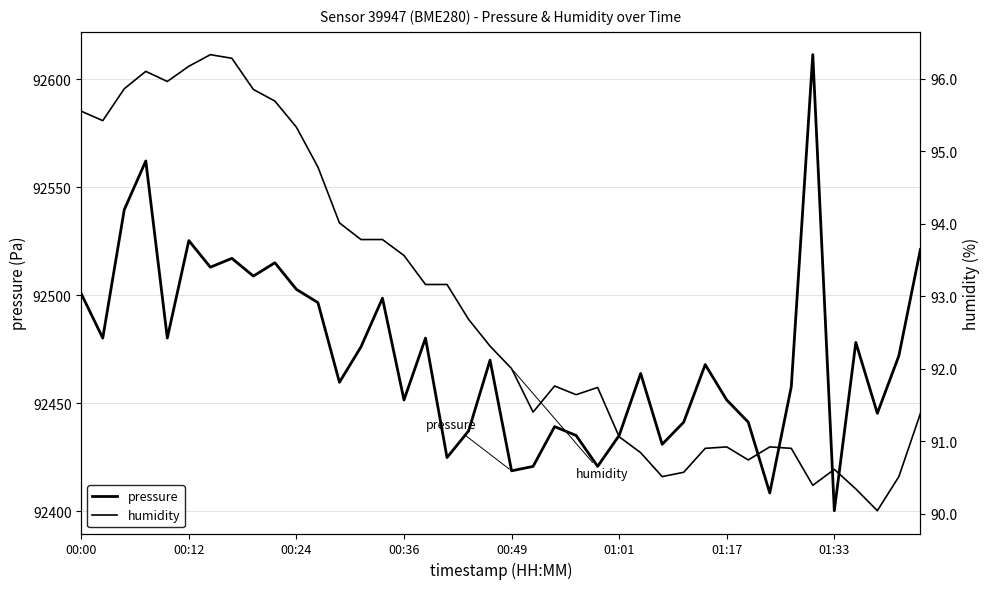

At how many categories does at least one series exceed 77646?

40